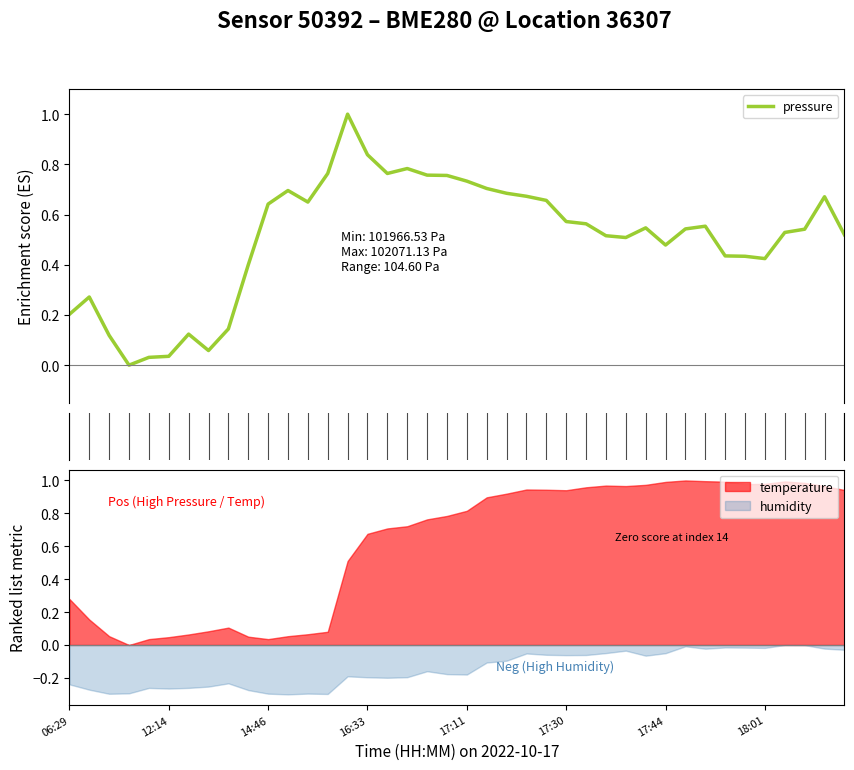

What is the sum of all values?

20.3